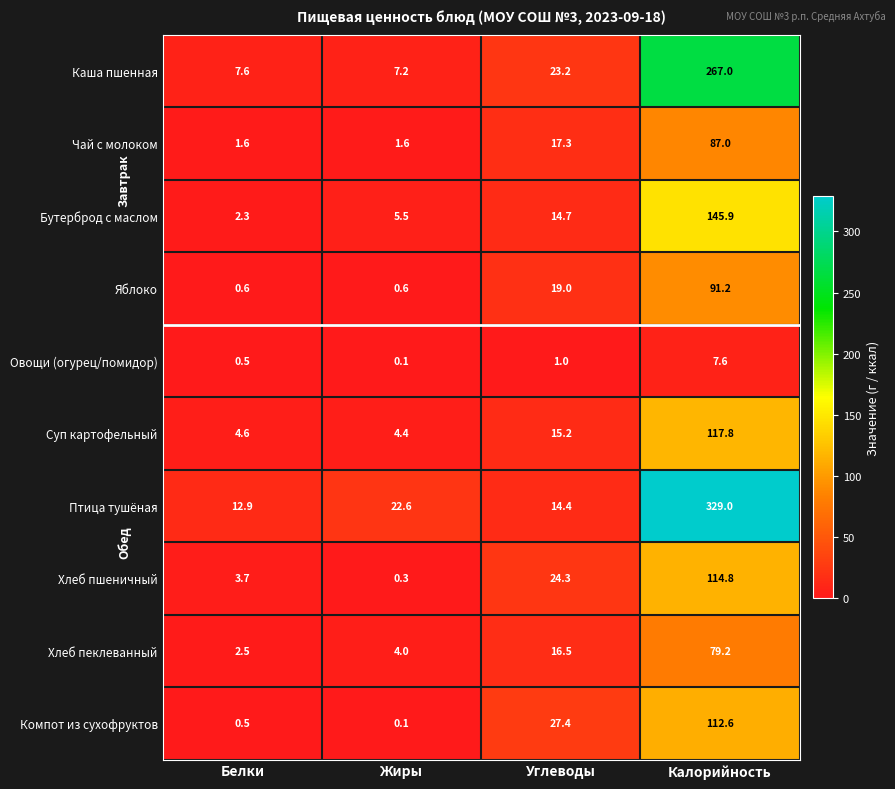

What is the total value across all series at Белки?

36.8